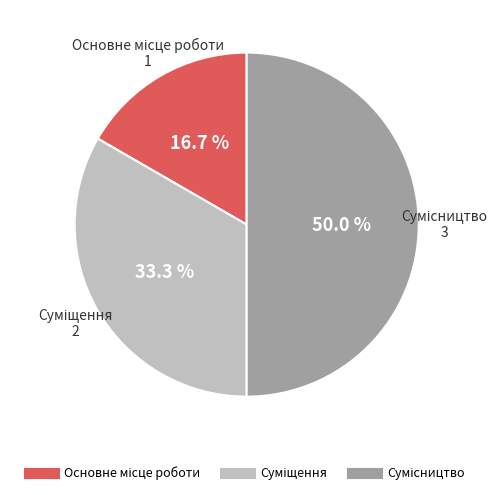

To the nearest percent, what portion does Сумісництво represent?

50%